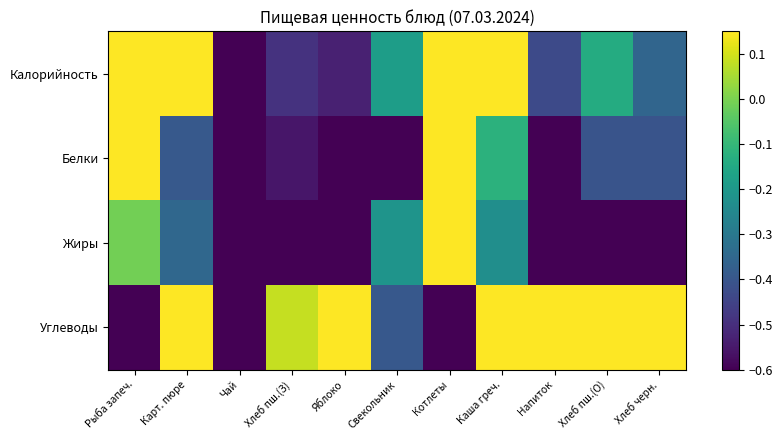

At how many categories does at least one series exceed 0?

9